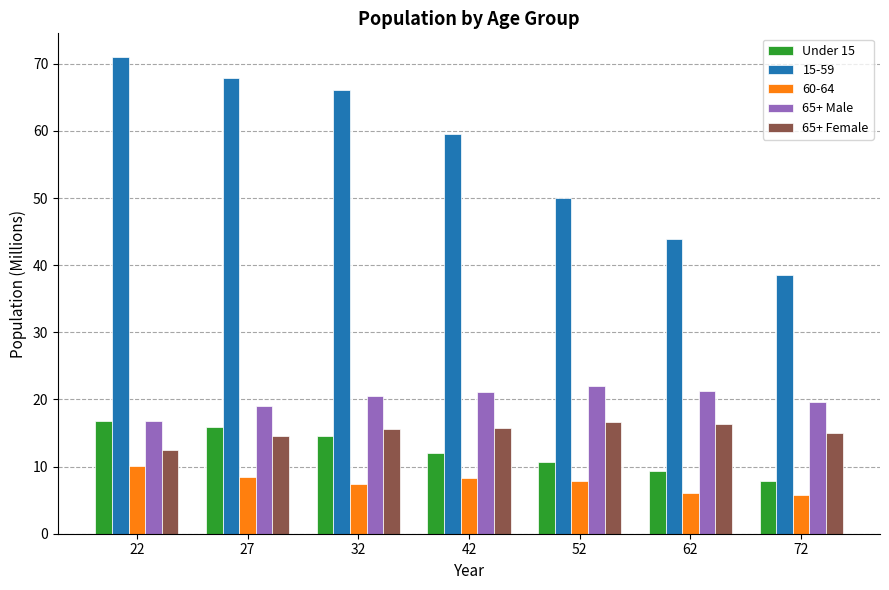

What is the sum of the 65+ Male values at 52 and 32?

42.5